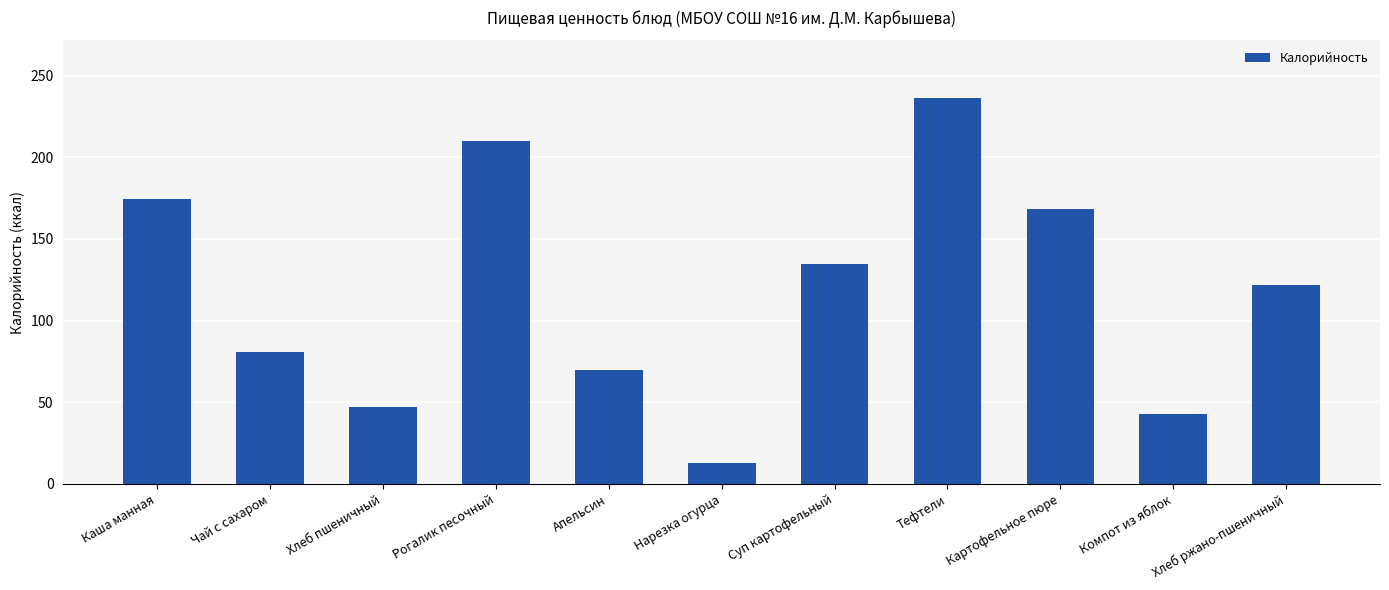

Where does the data first go above 121?

Каша манная